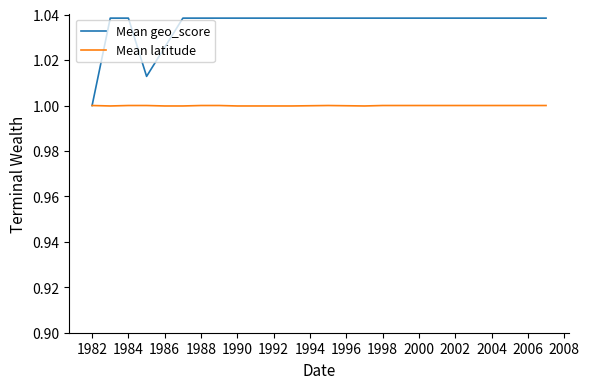

Which series has the largest total across all categories?

Mean geo_score